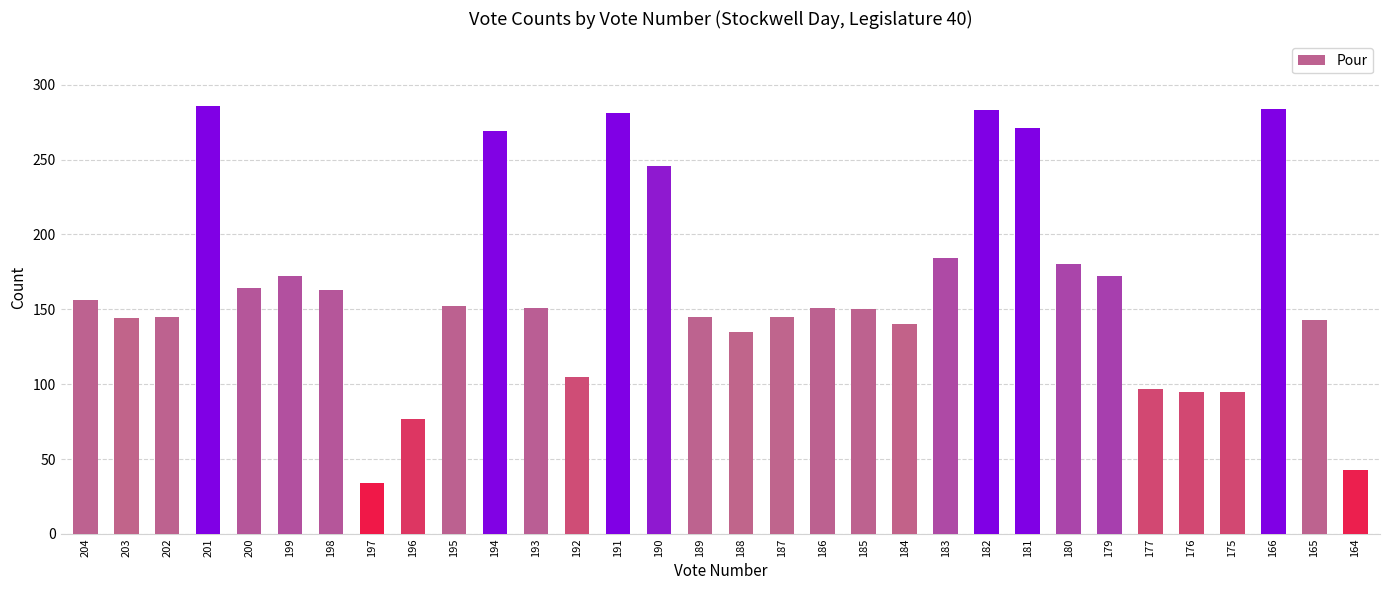

What is the difference between the maximum and minimum values?

252